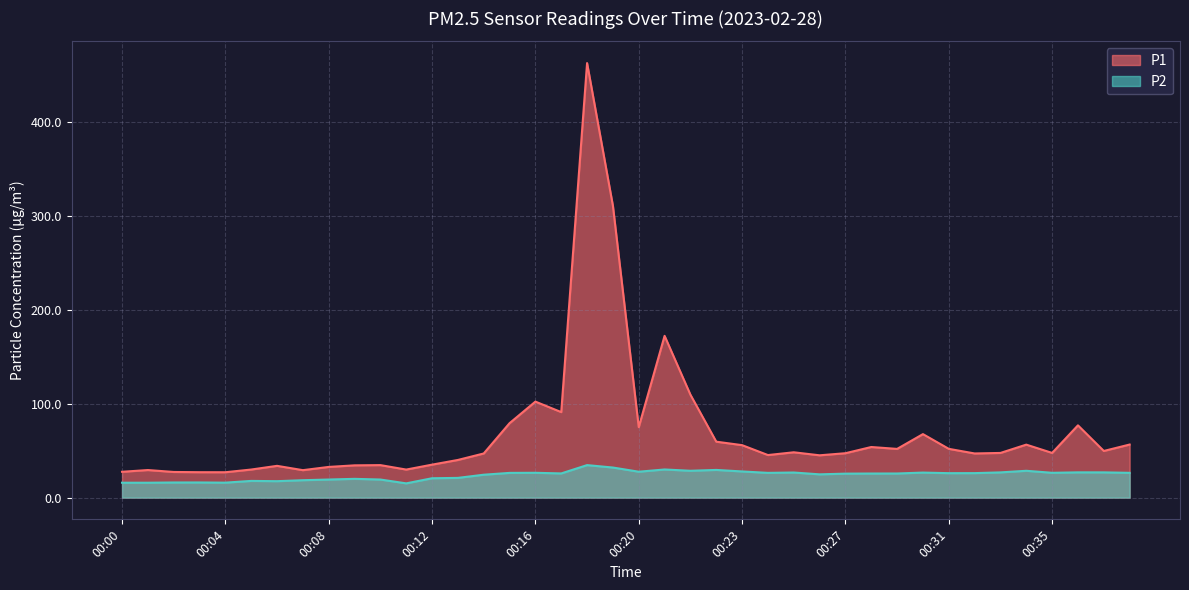

How many data points in P2 are less than 26?

20